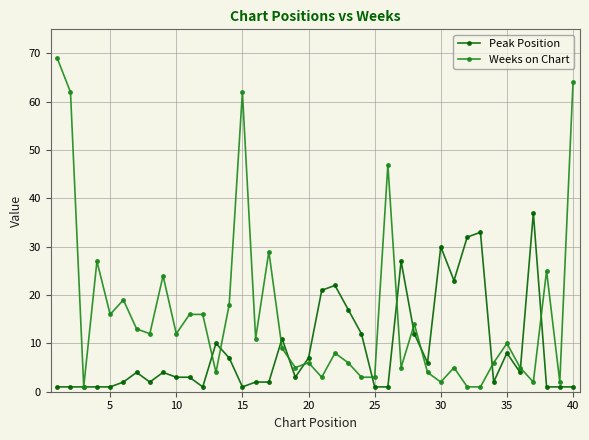

True or false: Weeks on Chart has more than 0 interior local peaks.

True